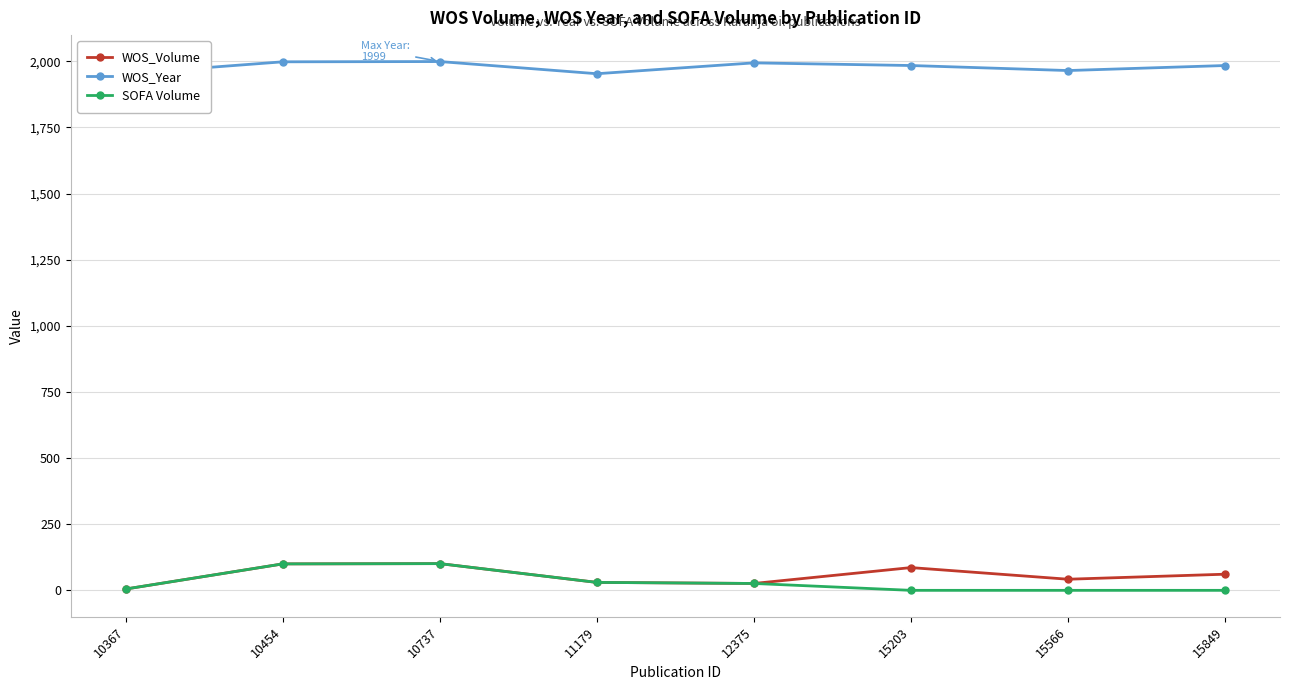

What are all the series names shown in the legend?

WOS_Volume, WOS_Year, SOFA Volume